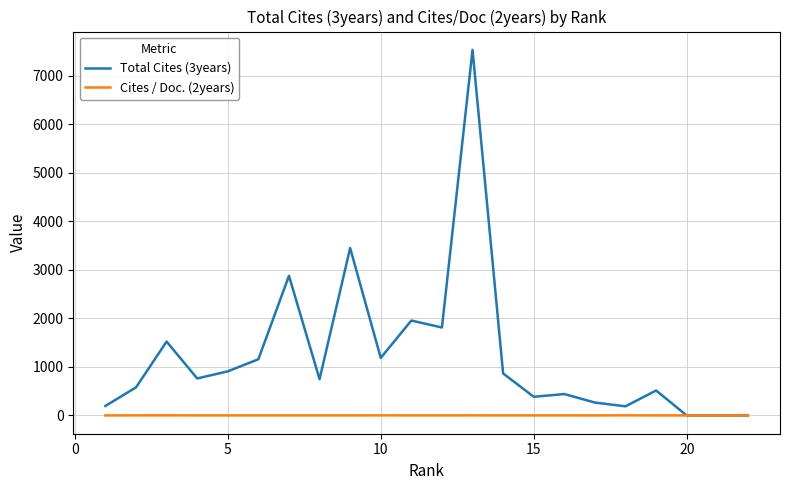

Is it true that Cites / Doc. (2years) equals 1.4 at 15?

True